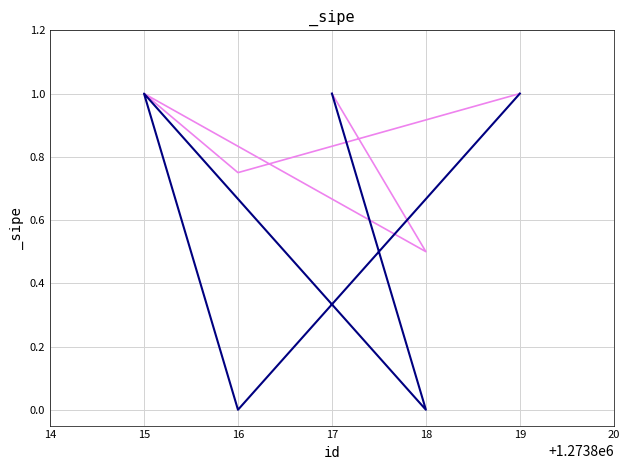

Which series has the largest total across all categories?

_sipe box 50